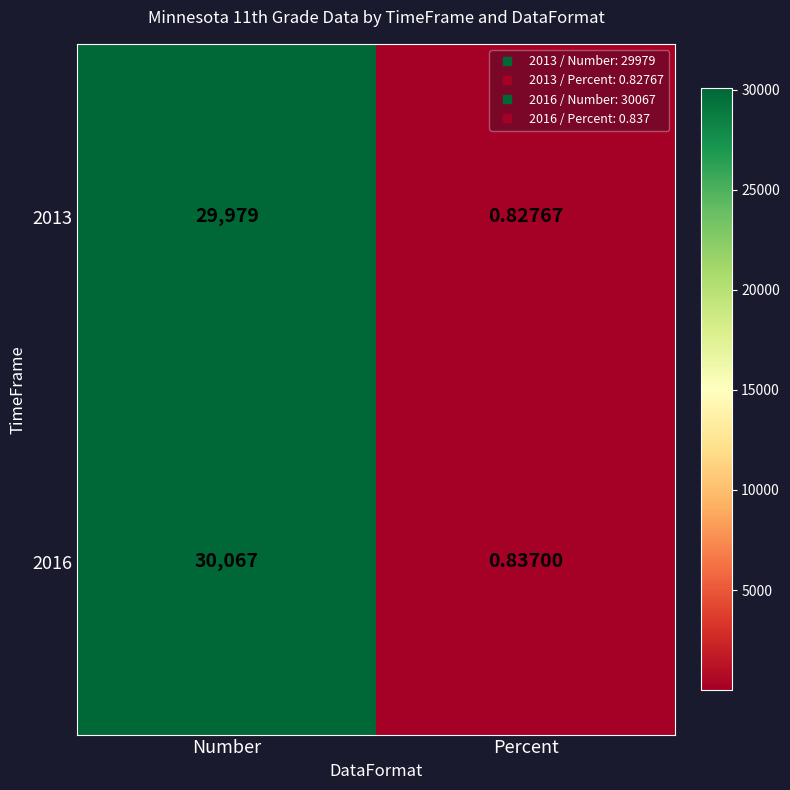

At which category does the chart reach its minimum across all series?

Percent